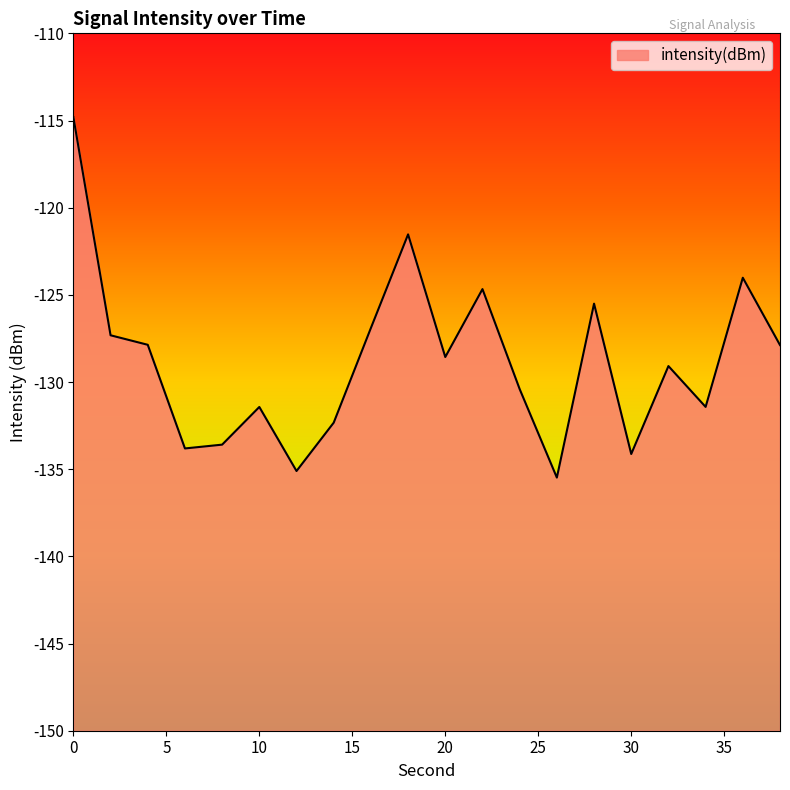

List the labels in order of value, largest first.

0, 18, 36, 22, 28, 16, 2, 4, 38, 20, 32, 24, 34, 10, 14, 8, 6, 30, 12, 26